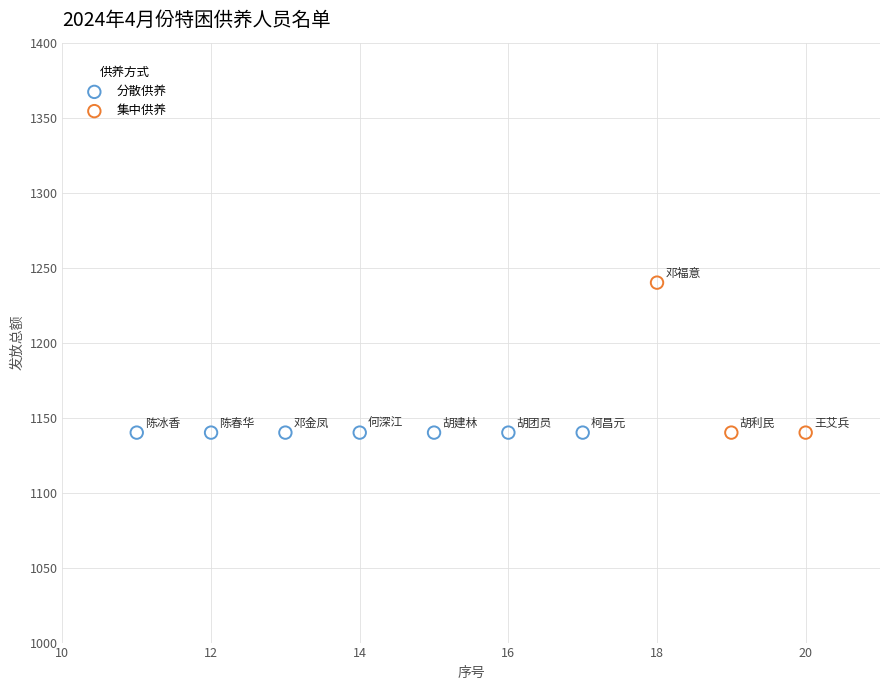

Which series reaches the maximum Y coordinate?

集中供养